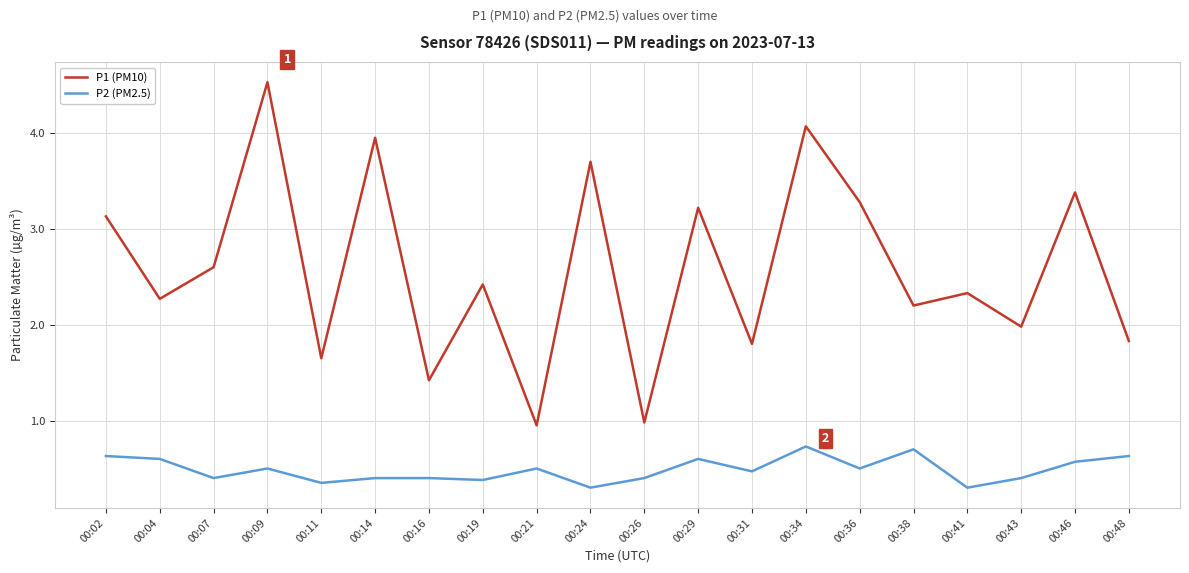

What is the greatest value displayed?

4.5